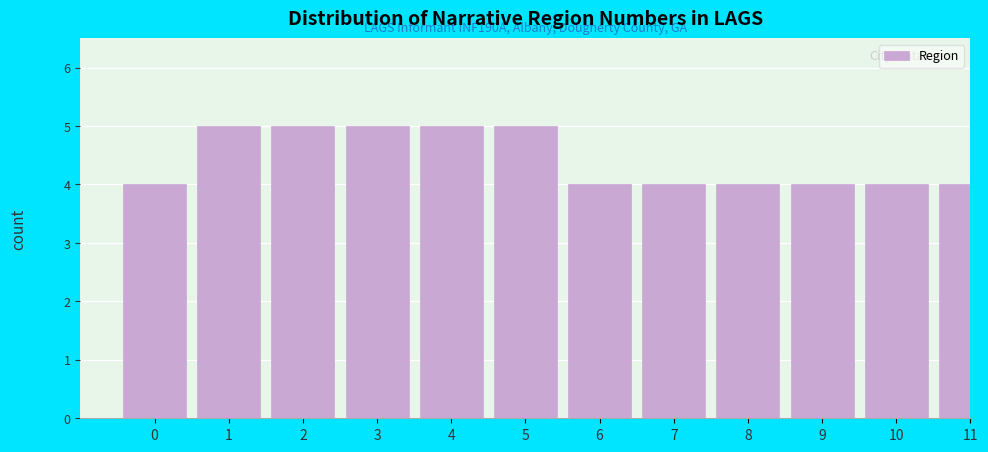

Reading left to right, what are all the values shown in this chart?

0=4	1=5	2=5	3=5	4=5	5=5	6=4	7=4	8=4	9=4	10=4	11=4